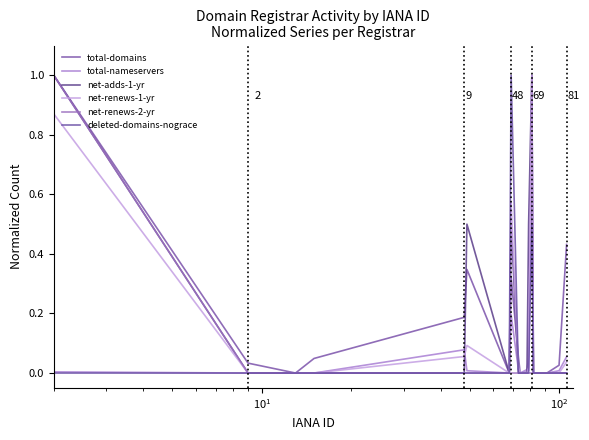

What are all the series names shown in the legend?

total-domains, total-nameservers, net-adds-1-yr, net-renews-1-yr, net-renews-2-yr, deleted-domains-nograce